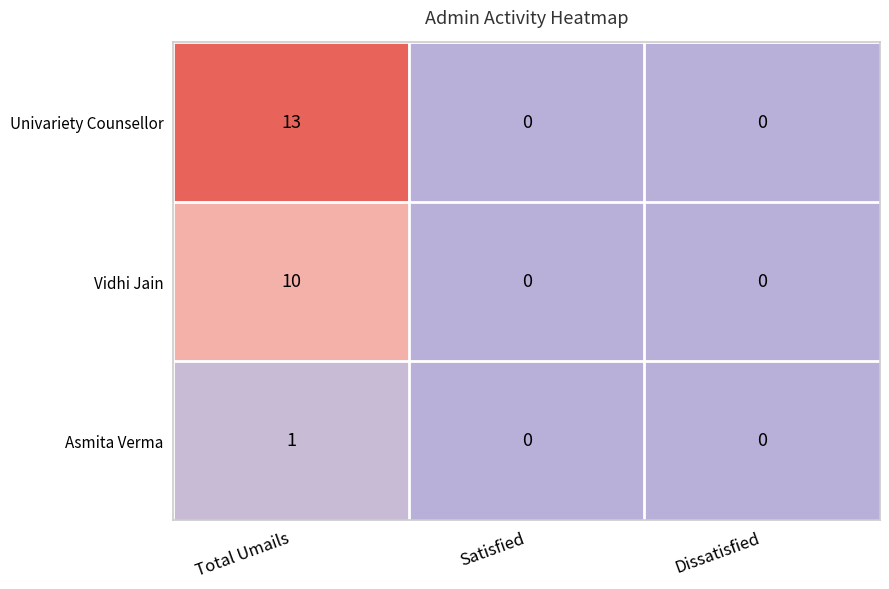

True or false: Univariety Counsellor has a value of 9 at Total Umails.

False